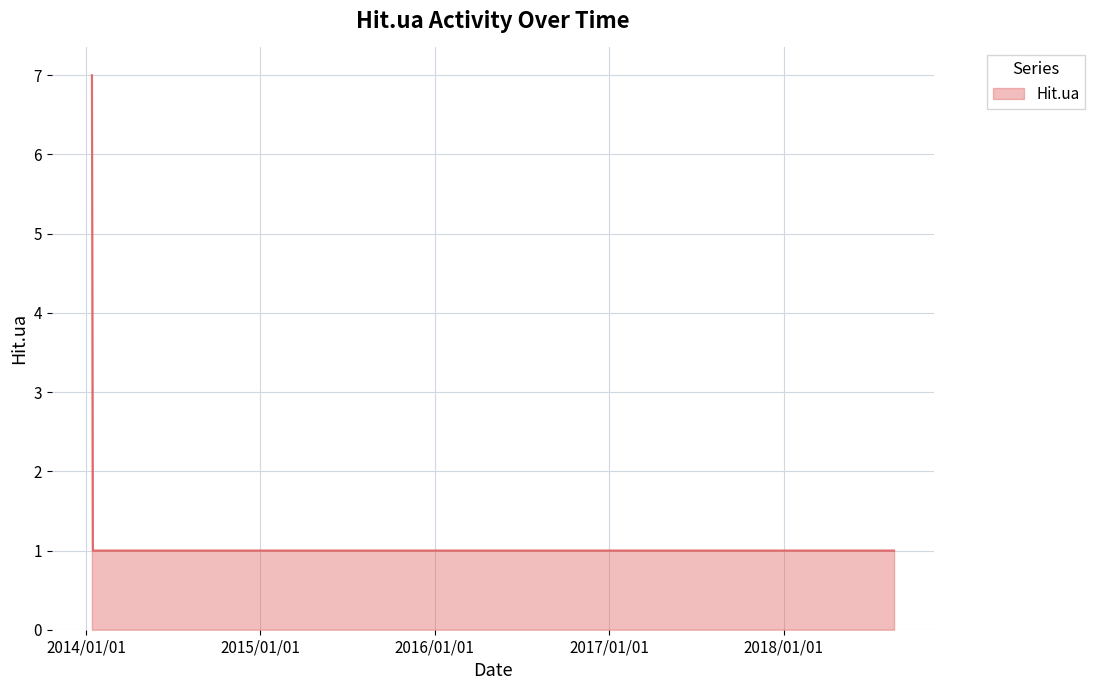

What is the greatest value displayed?

7